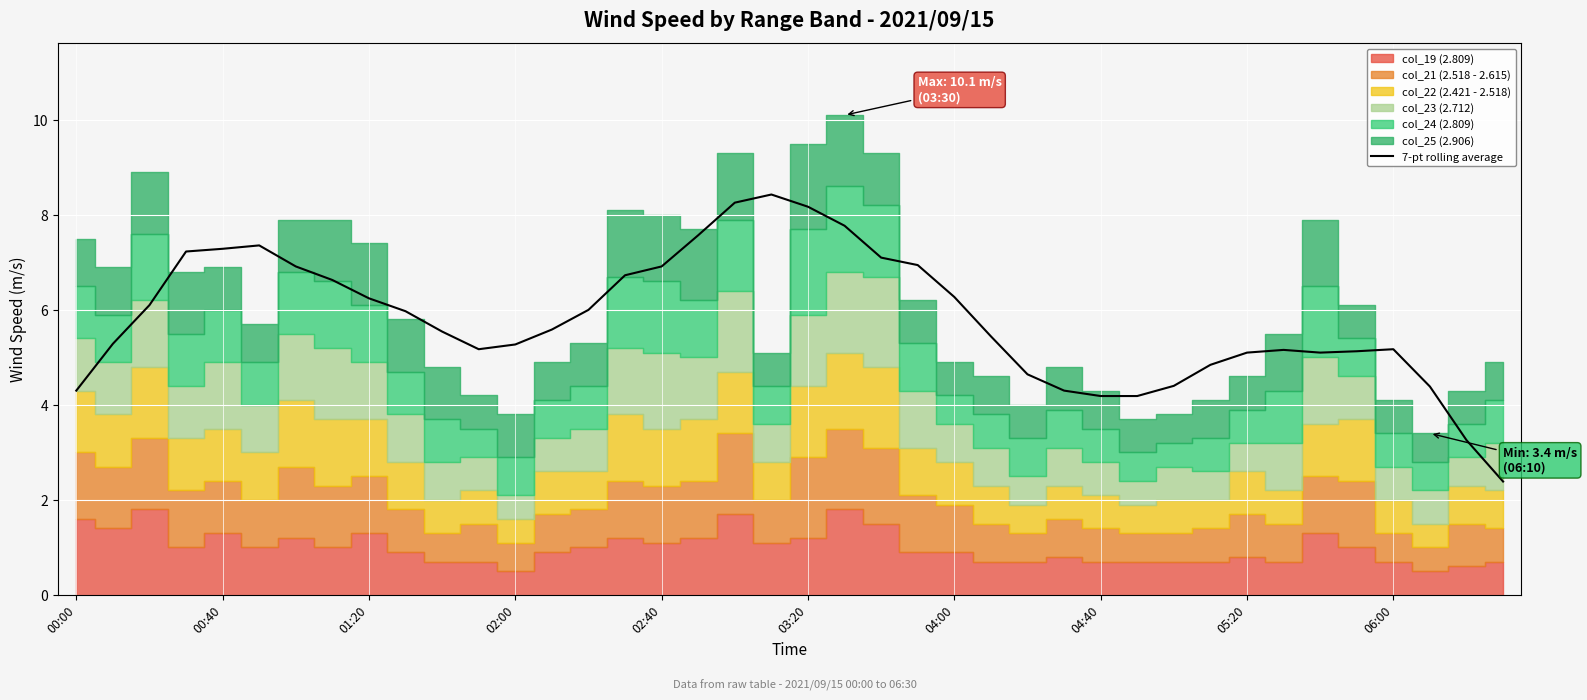

True or false: 7-pt rolling average has a value of 7.3 at 00:40.

True